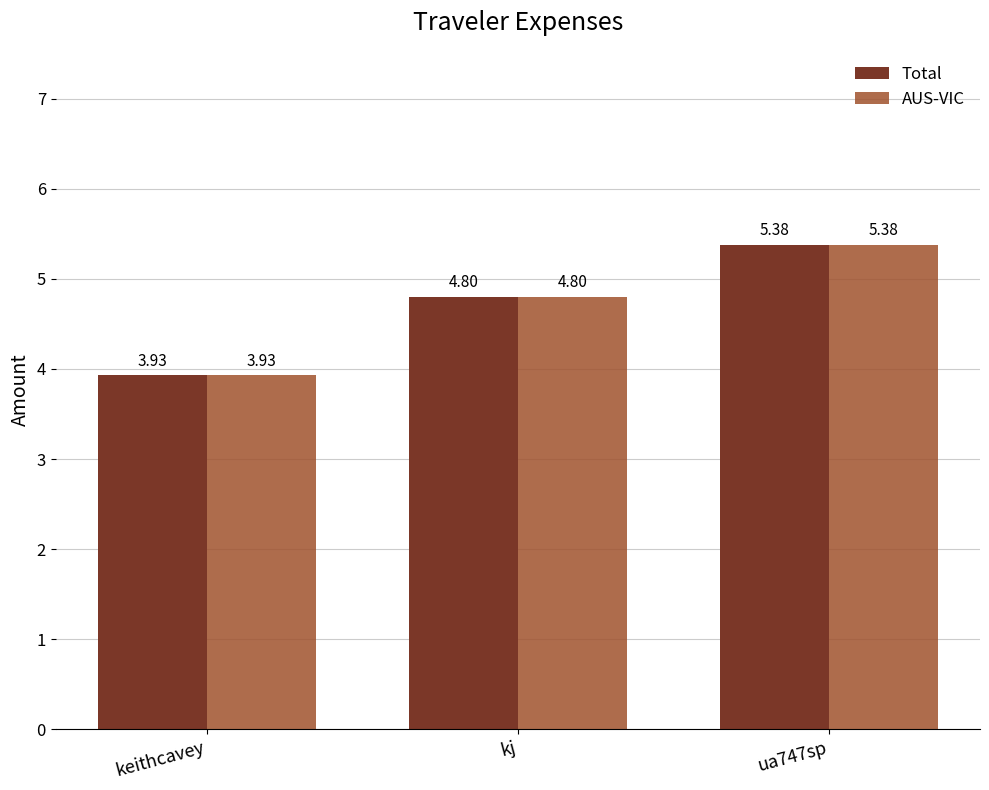

What is the difference between the second highest and minimum values in the Total series?

0.9